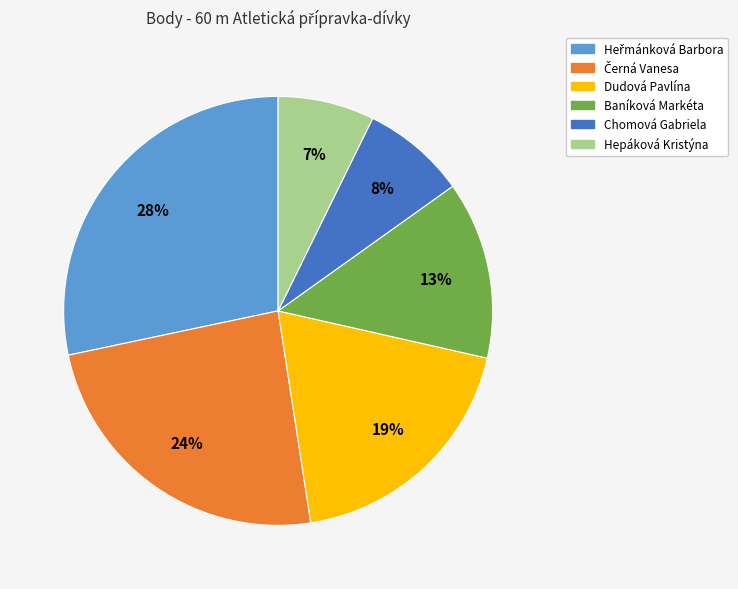

Does any single category account for the majority?

No